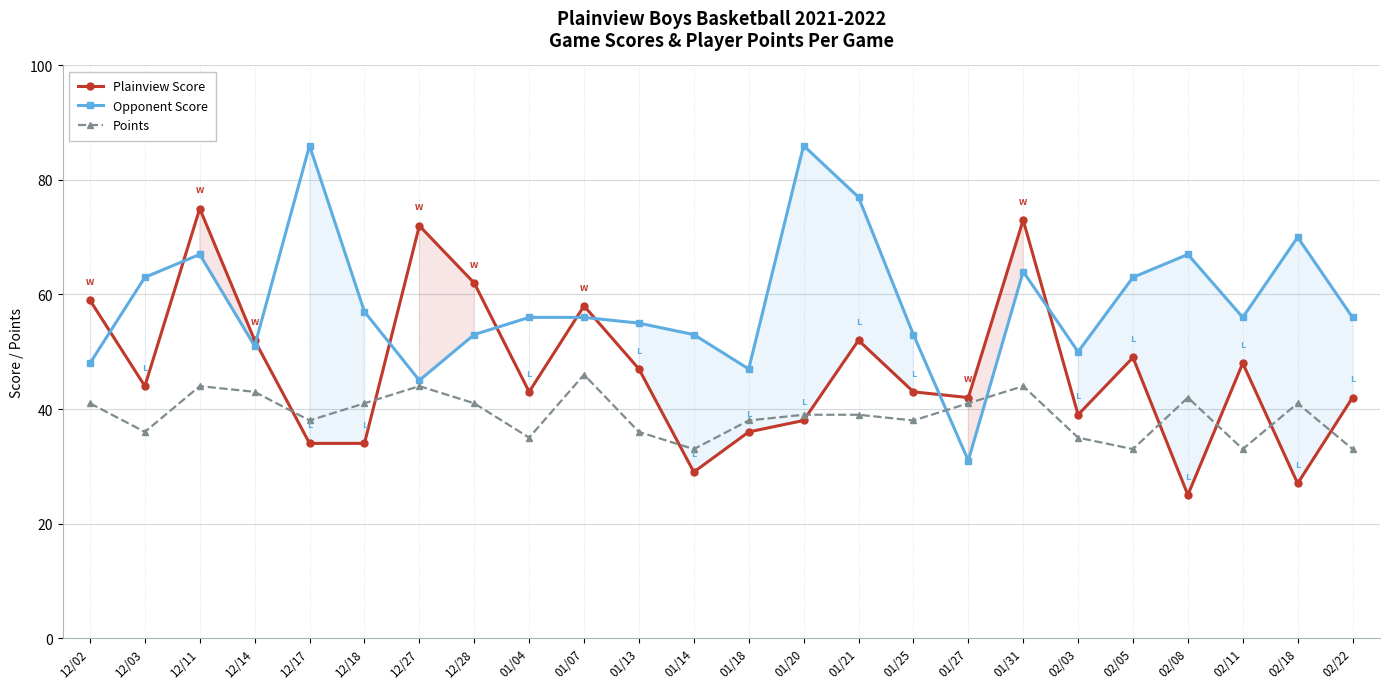

At how many categories does at least one series exceed 28?

24